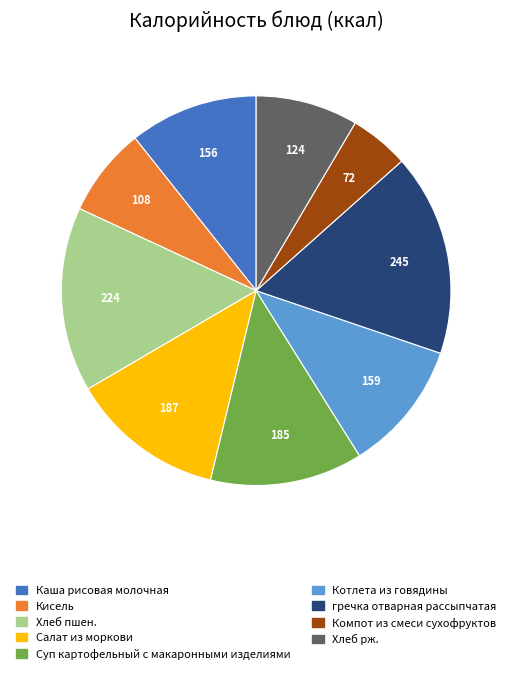

Is there any slice that represents more than half of the pie?

No